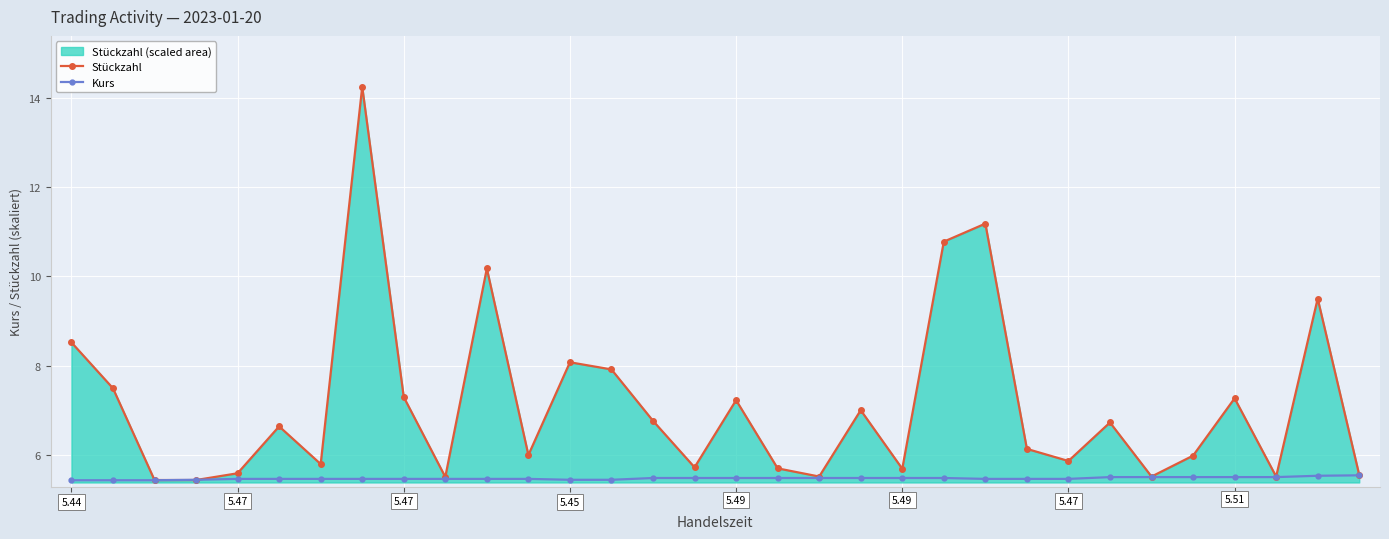

The value of Stückzahl at 17:06 is 7.3. True or false?

True